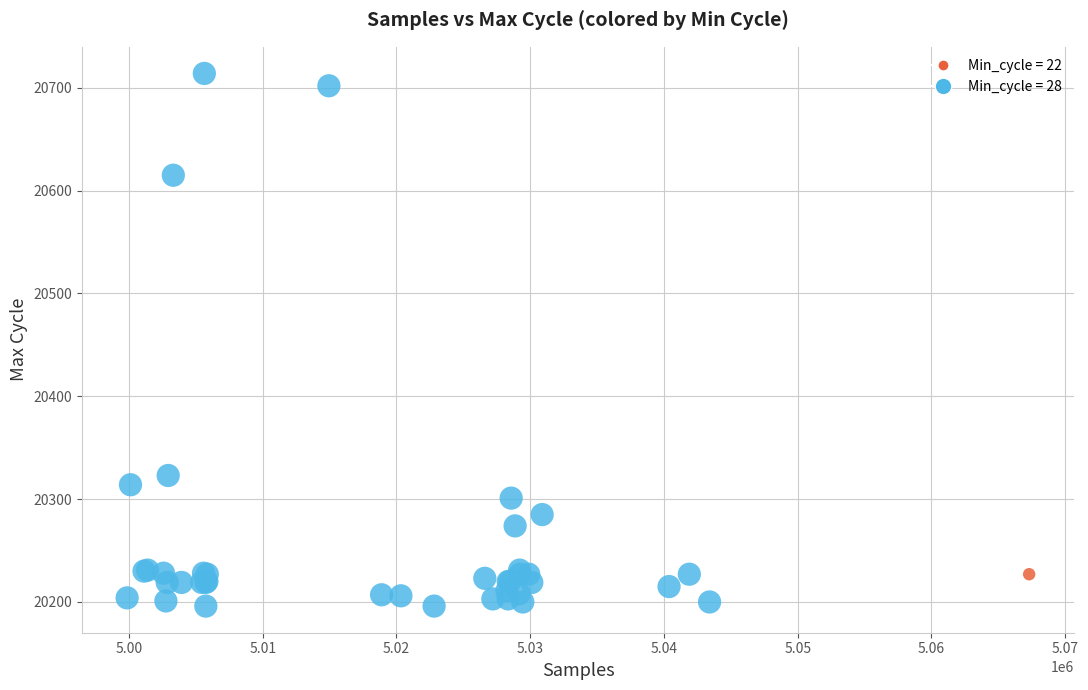

What Y value in the scatter plot is closest to 20455?

20323